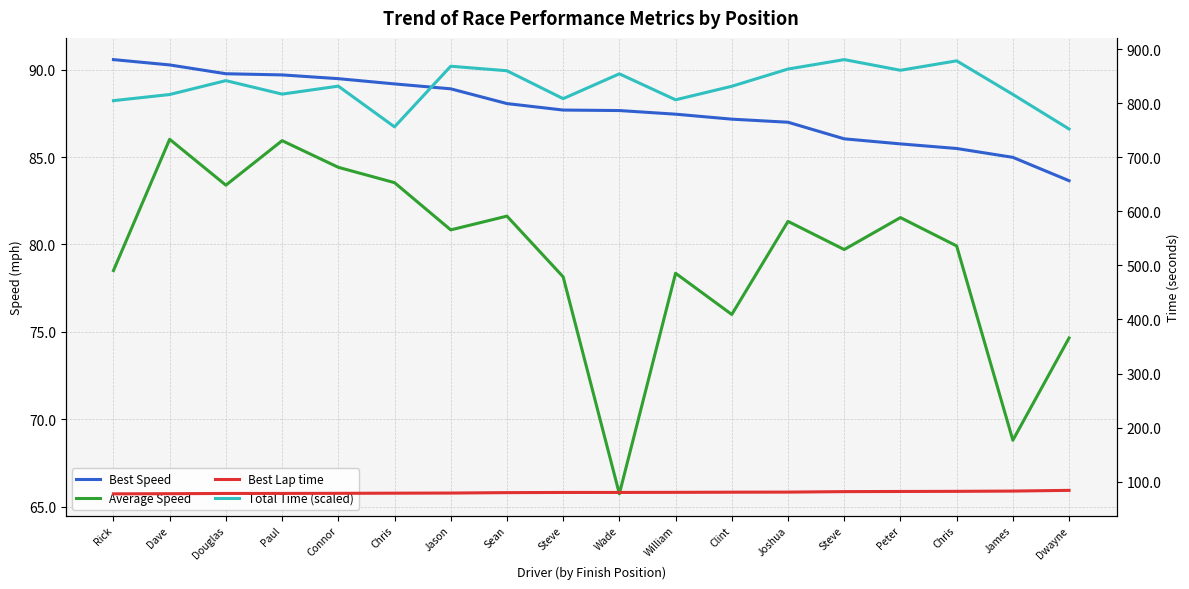

What is the total value across all series at Wade?

1087.8